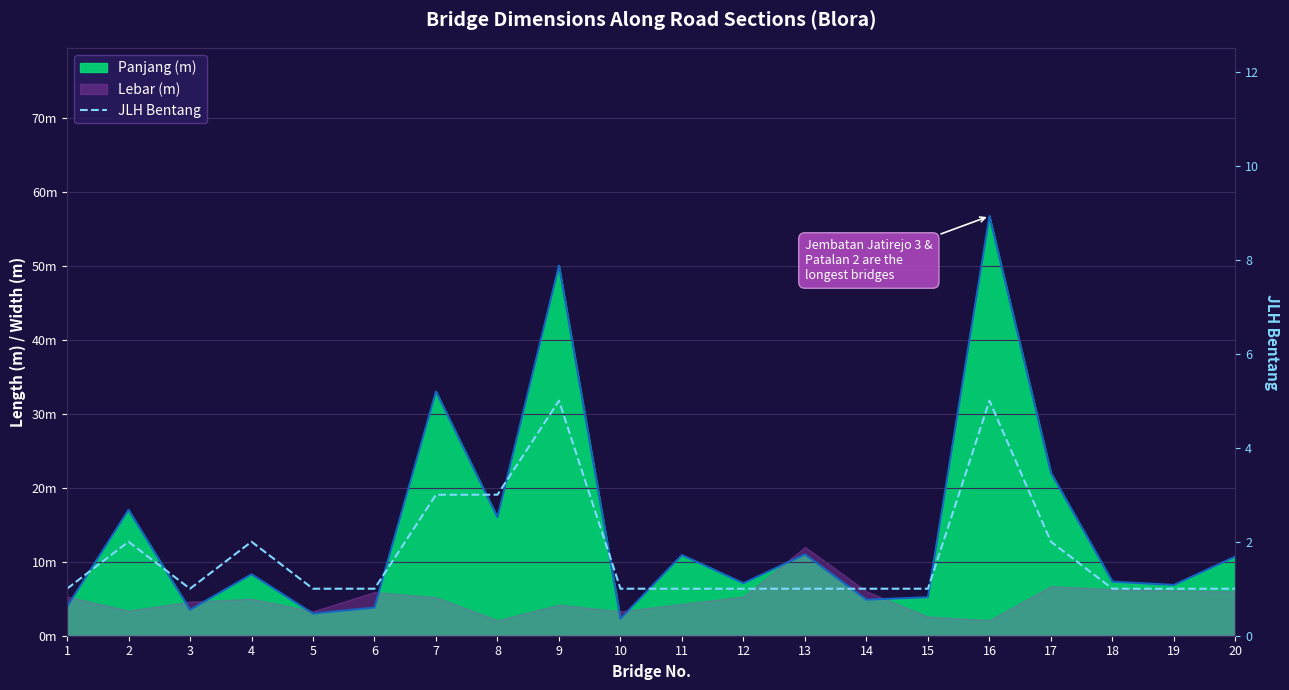

How many interior local peaks does the Panjang line series have?

7